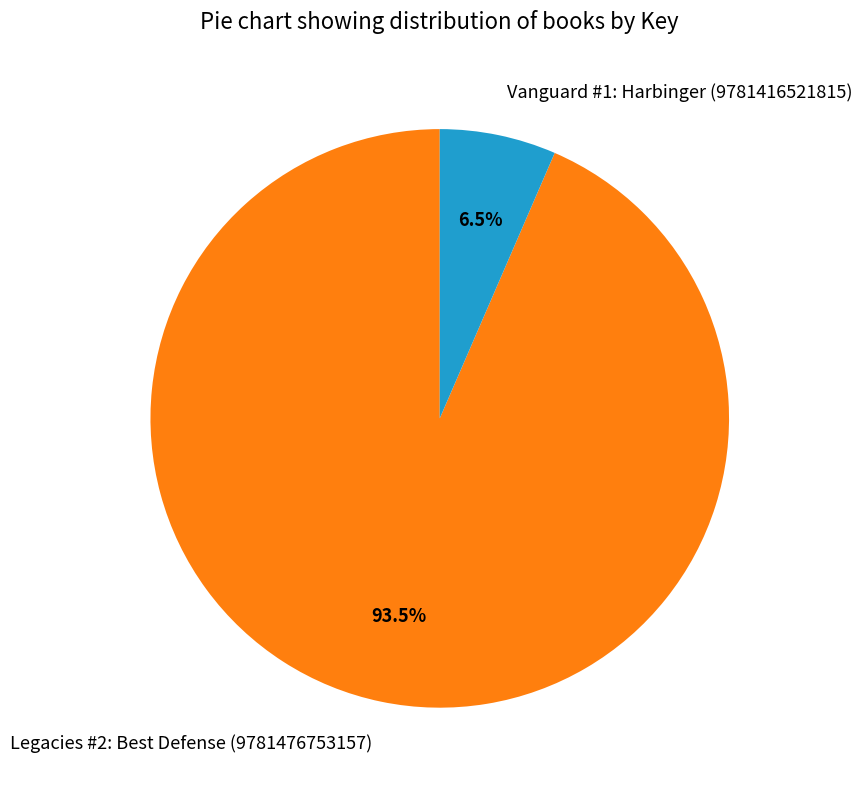

Between Legacies #2: Best Defense (9781476753157) and Vanguard #1: Harbinger (9781416521815), which is larger?

Legacies #2: Best Defense (9781476753157)